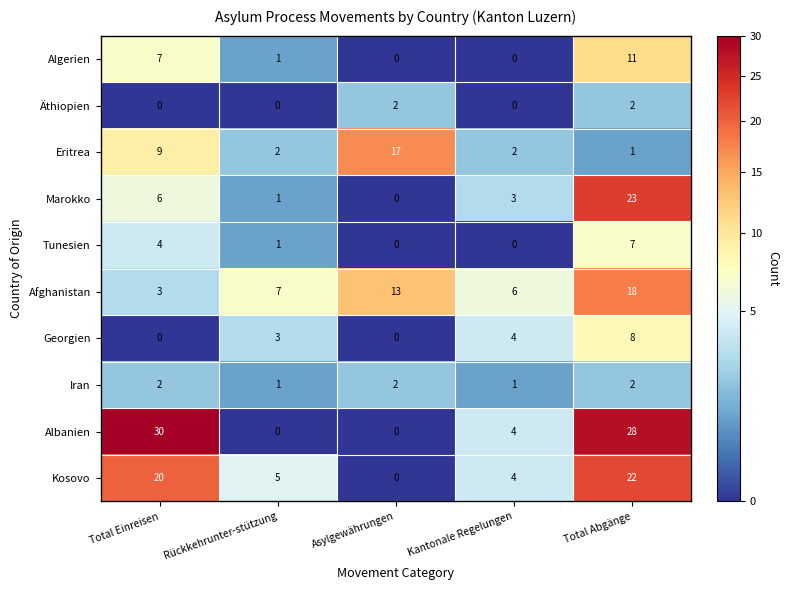

What is the spread (max minus min) of values at Total Abgänge?

27